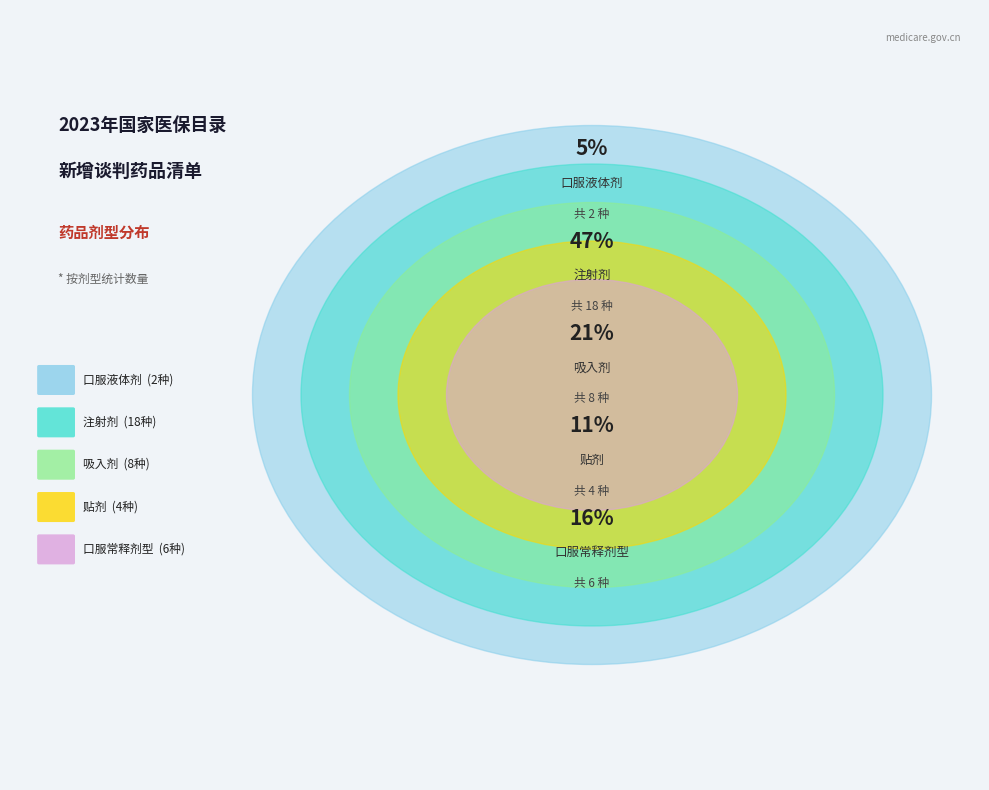

What is the smallest slice in the pie chart?

口服液体剂